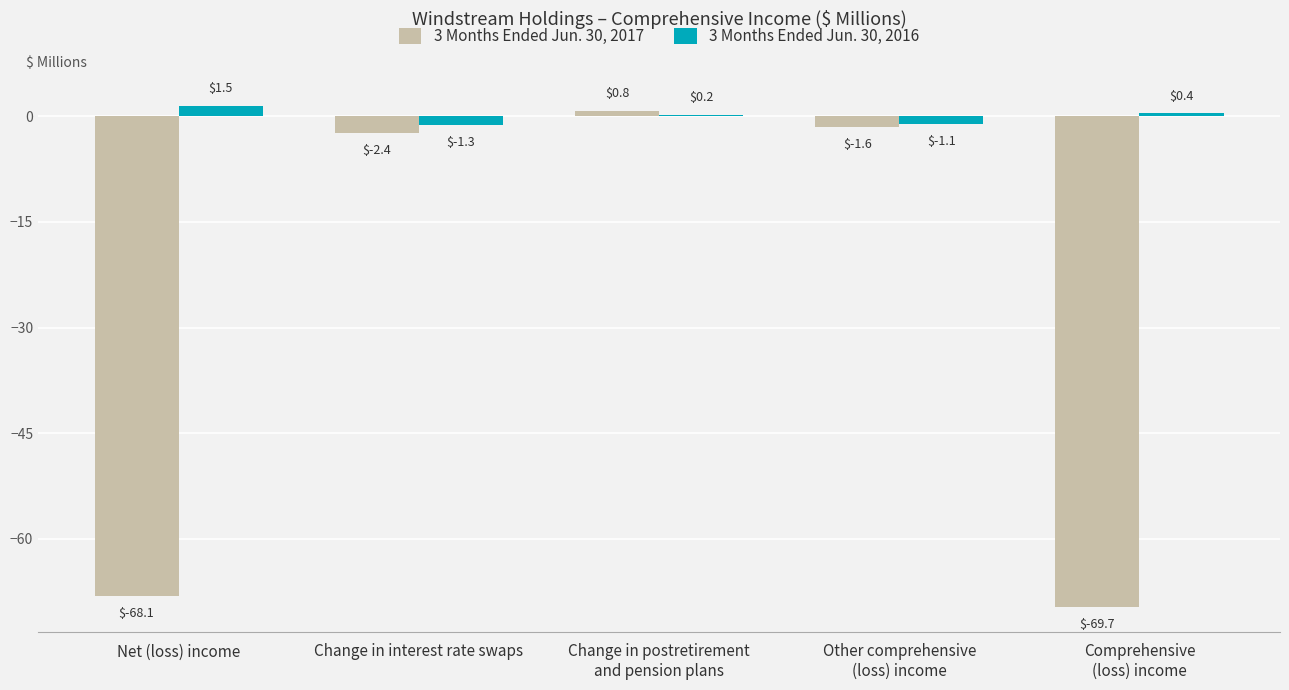

How many values in the 3 Months Ended Jun. 30, 2017 series exceed -2?

2